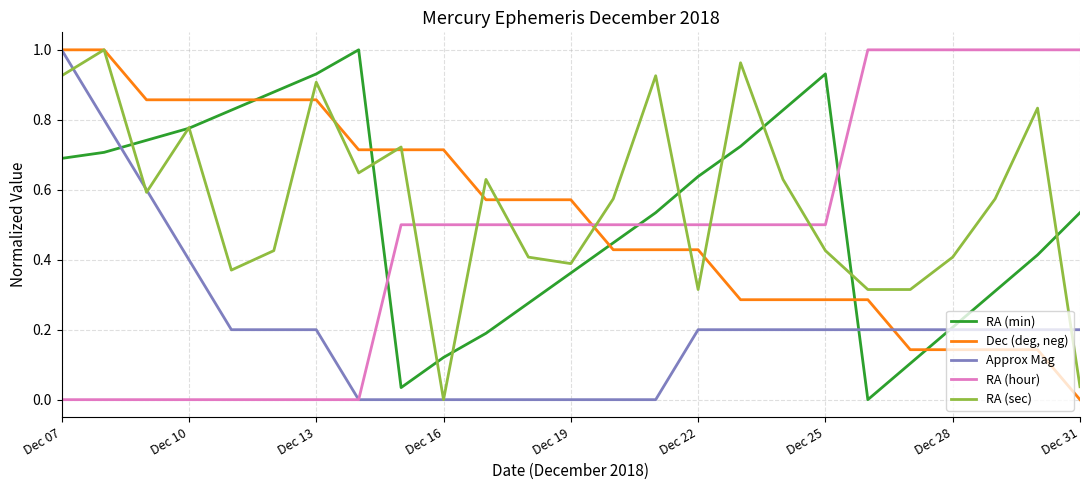

Which series ends up on top after the final intersection of RA (hour) and Dec (deg, neg)?

RA (hour)